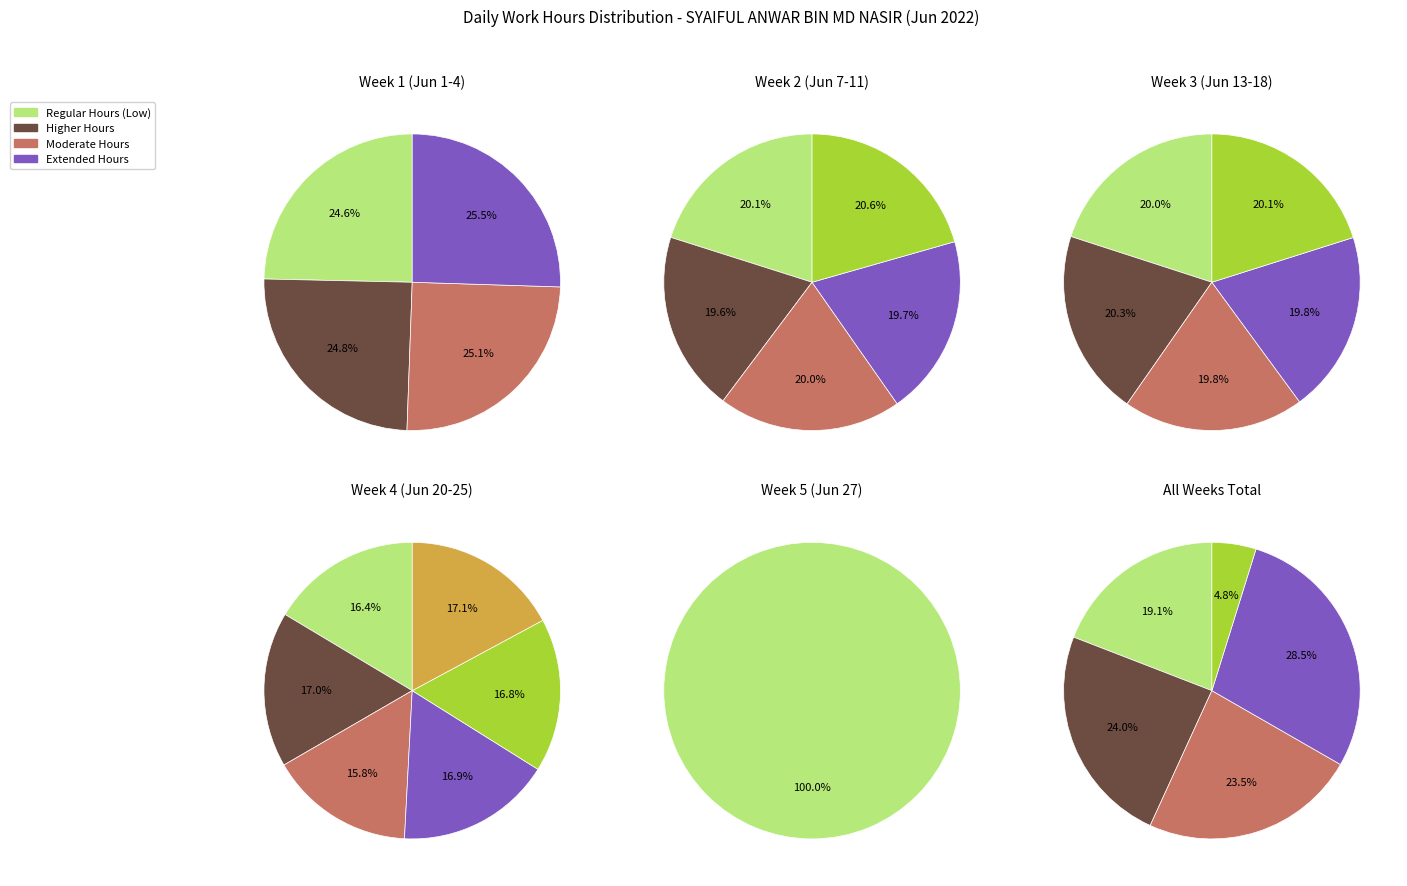

Does 15-Wed represent more than half of the total?

No